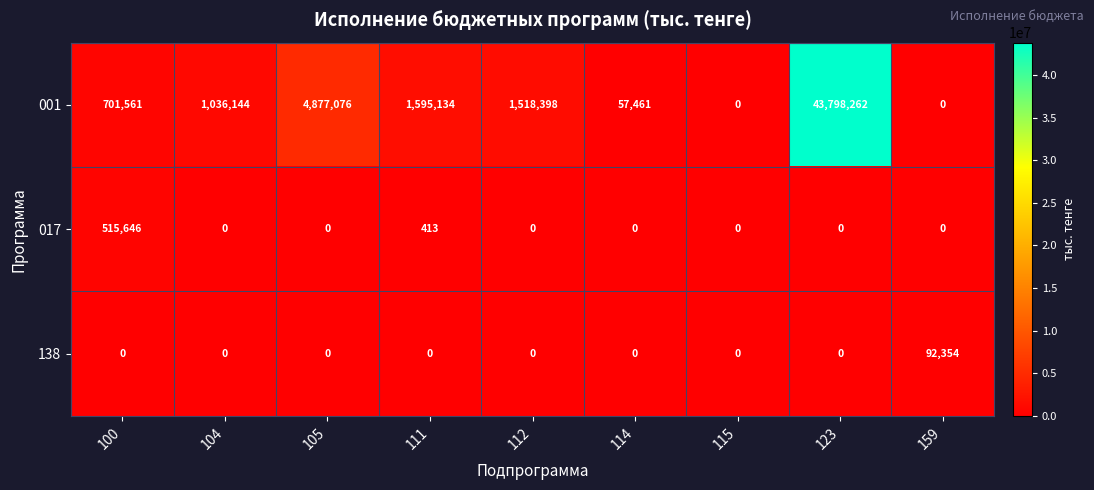

What is the maximum value for 001?

43798262